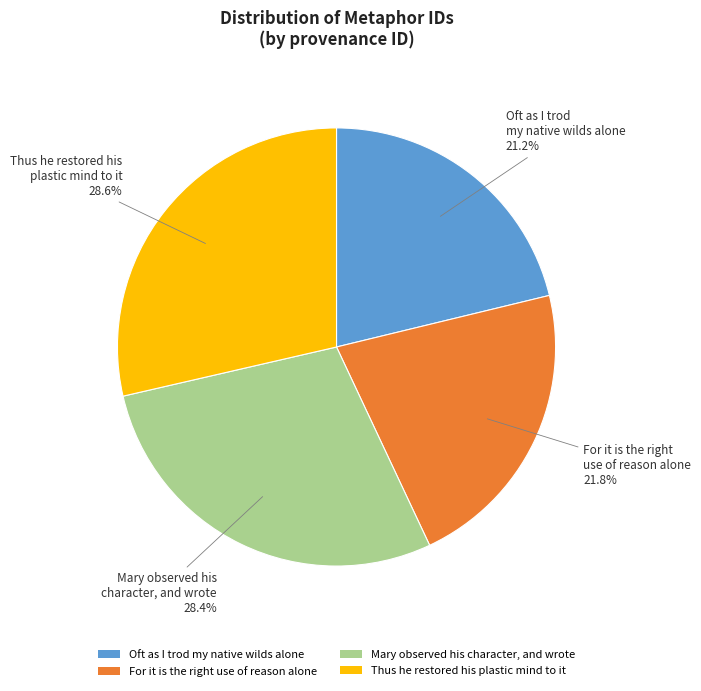

How many segments does this pie chart have?

4